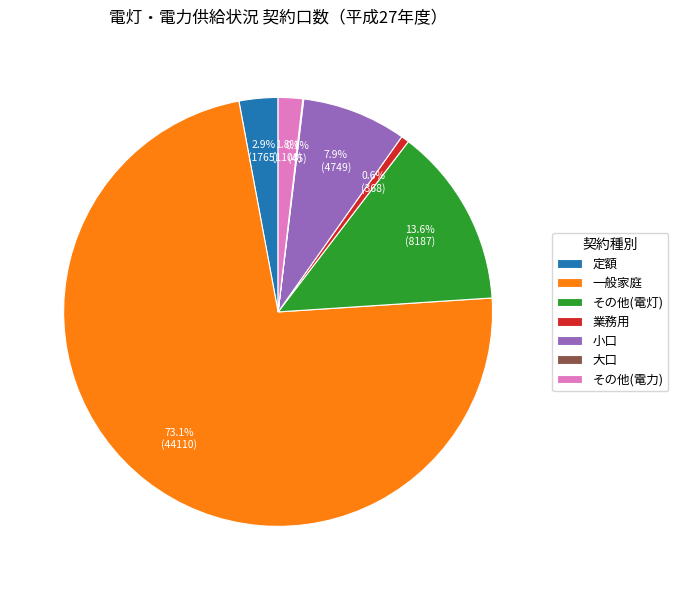

The 業務用 slice represents 1% of the pie. True or false?

True